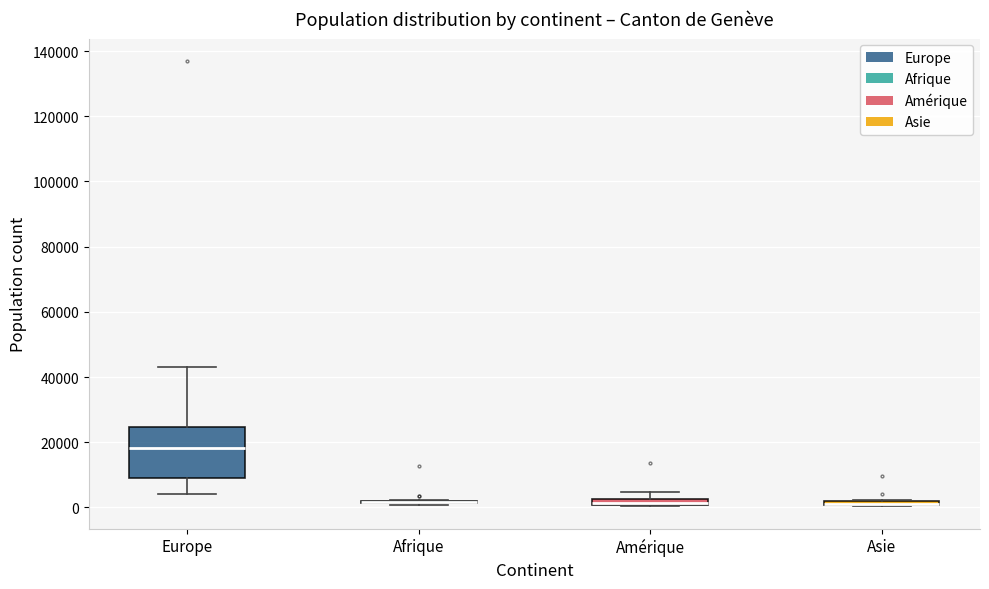

Which box is the tallest, from its lower edge to its upper edge?

Europe